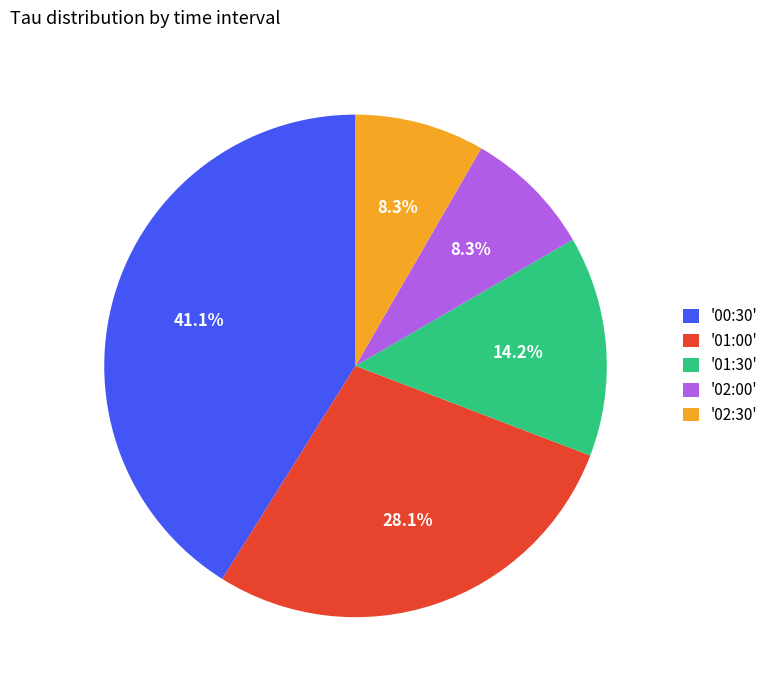

To the nearest percent, what is the average slice percentage?

20%